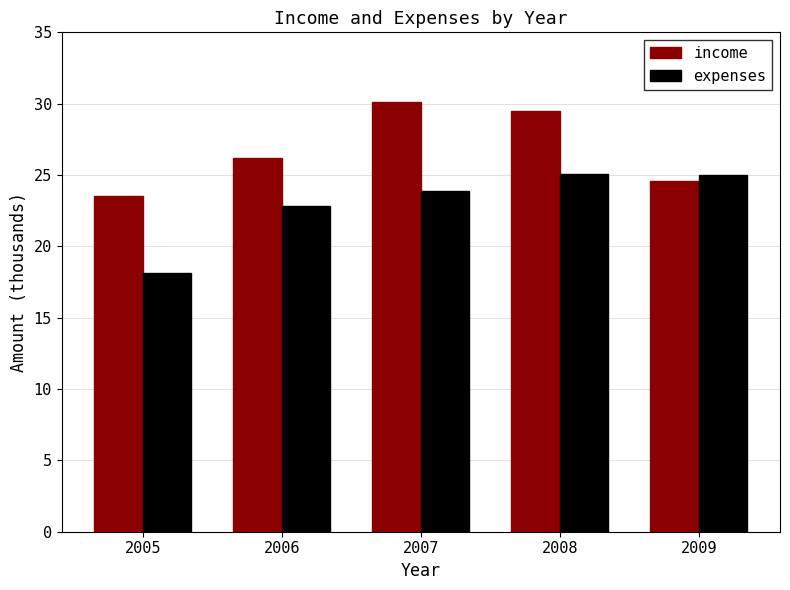

What is the difference between the second highest and minimum values in the income series?

6.0